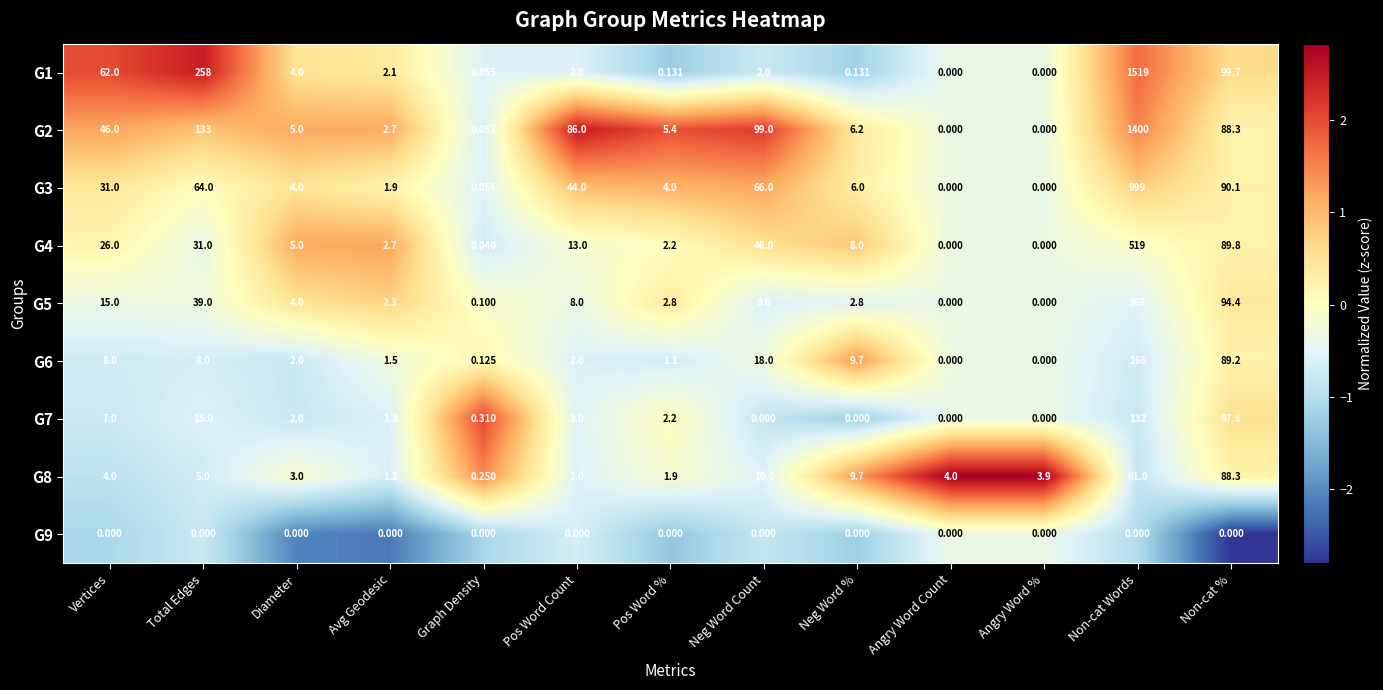

Which category has the highest value in the G5 series?

Non-cat Words